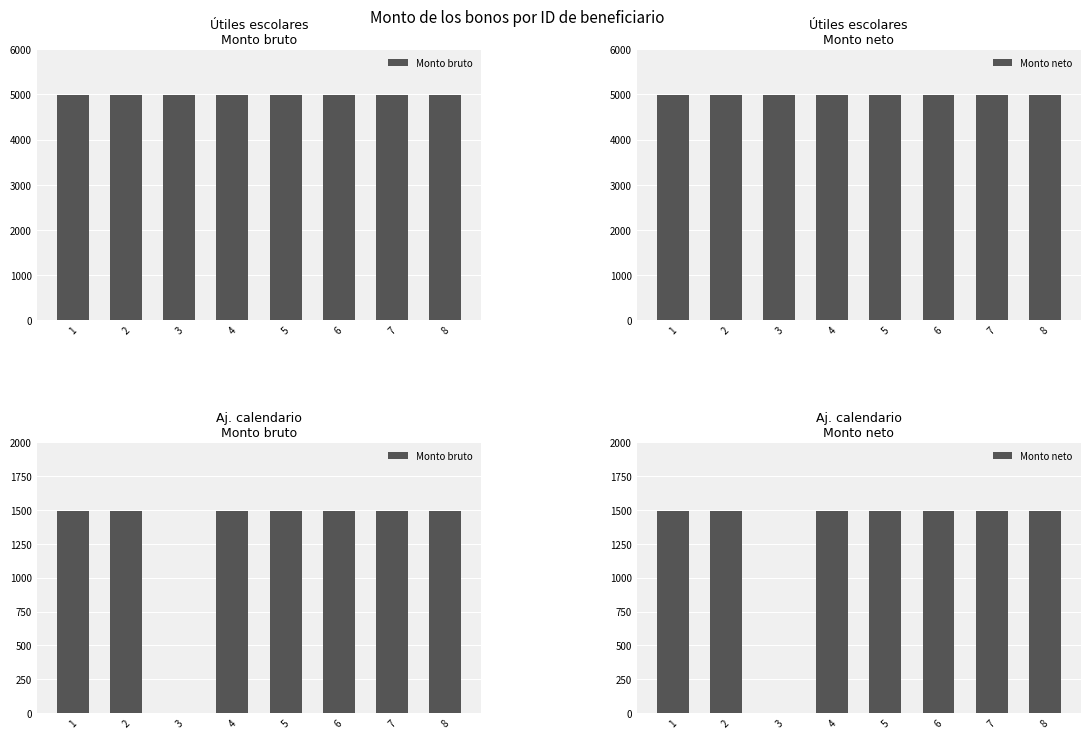

Rank the series at 4 from lowest to highest value.

Monto bruto, Monto neto